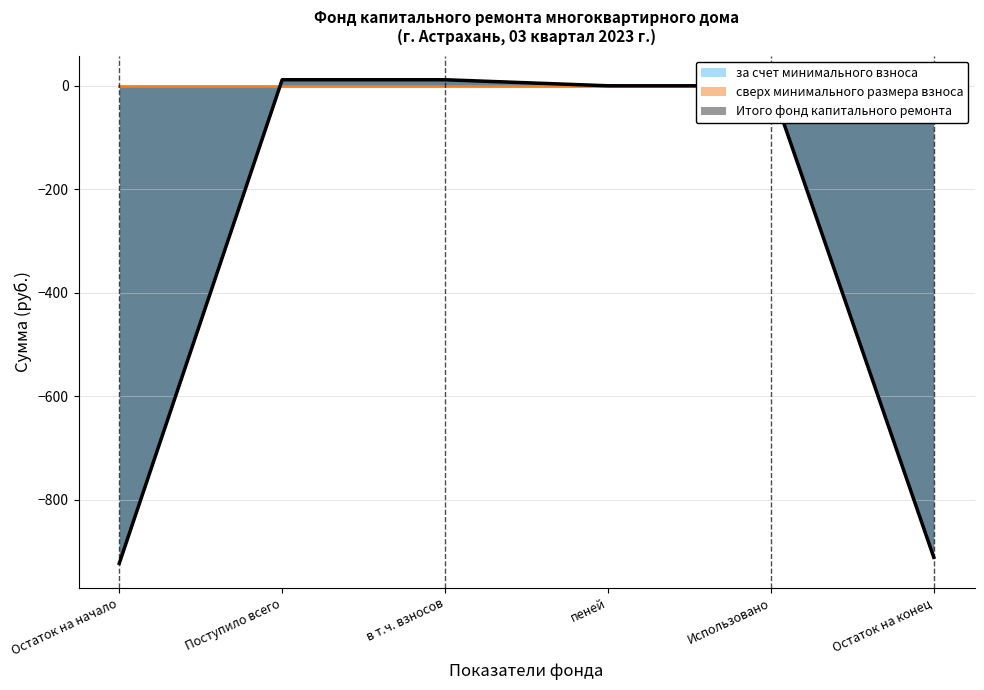

Is it true that Итого фонд капитального ремонта equals 11.7 at Поступило всего?

True